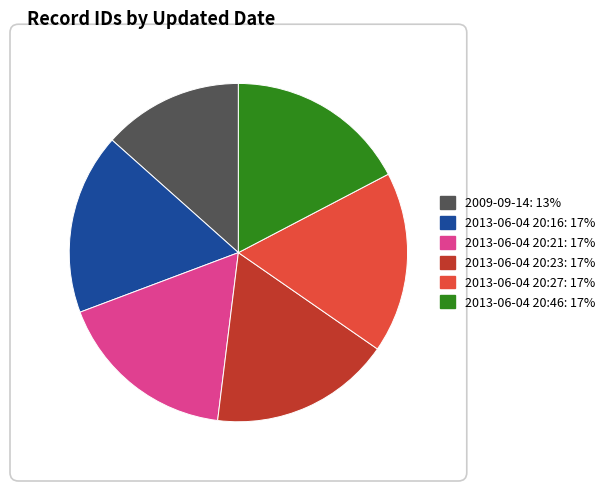

Combined, do 2013-06-04 20:46 and 2013-06-04 20:16 account for over 50%?

No